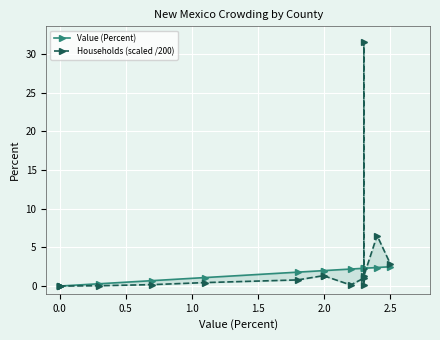

Is the value of Households (scaled /200) at 1.5 greater than the value of Value (Percent) at 11?

No